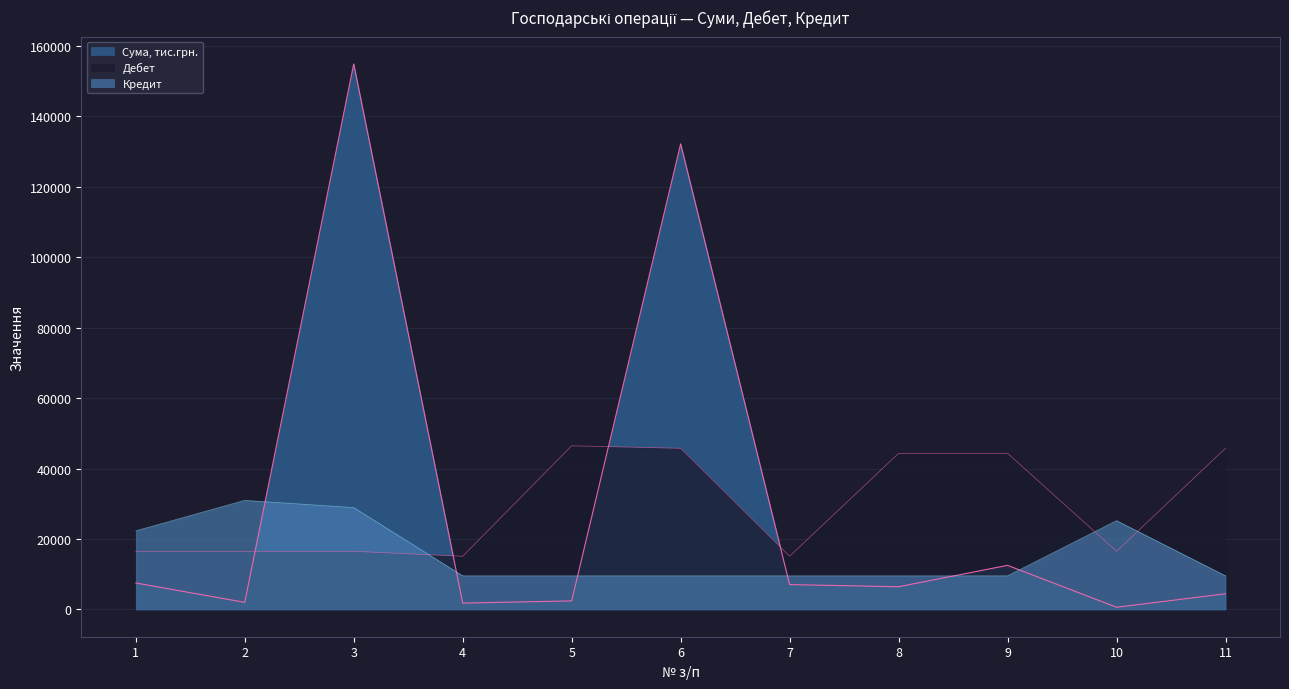

What is the total value across all series at 5?

58431.6